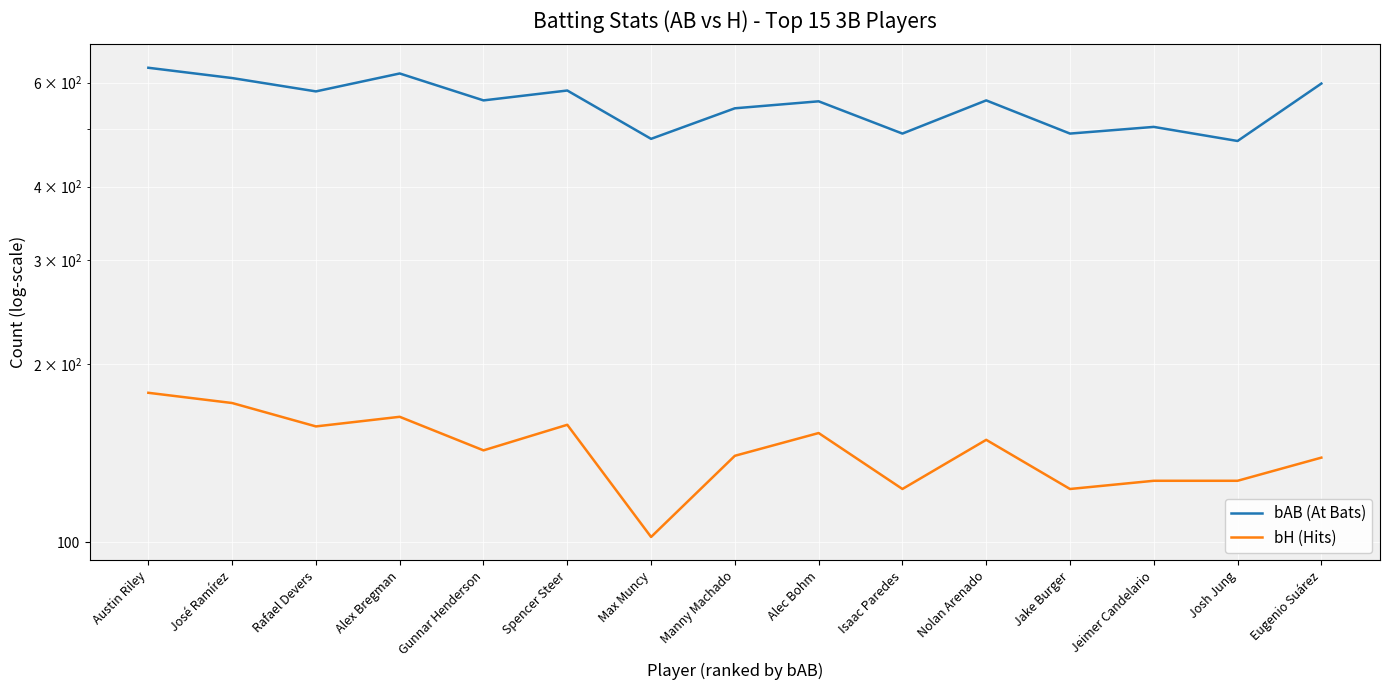

The bAB (At Bats) series shows 478 at Josh Jung. True or false?

True